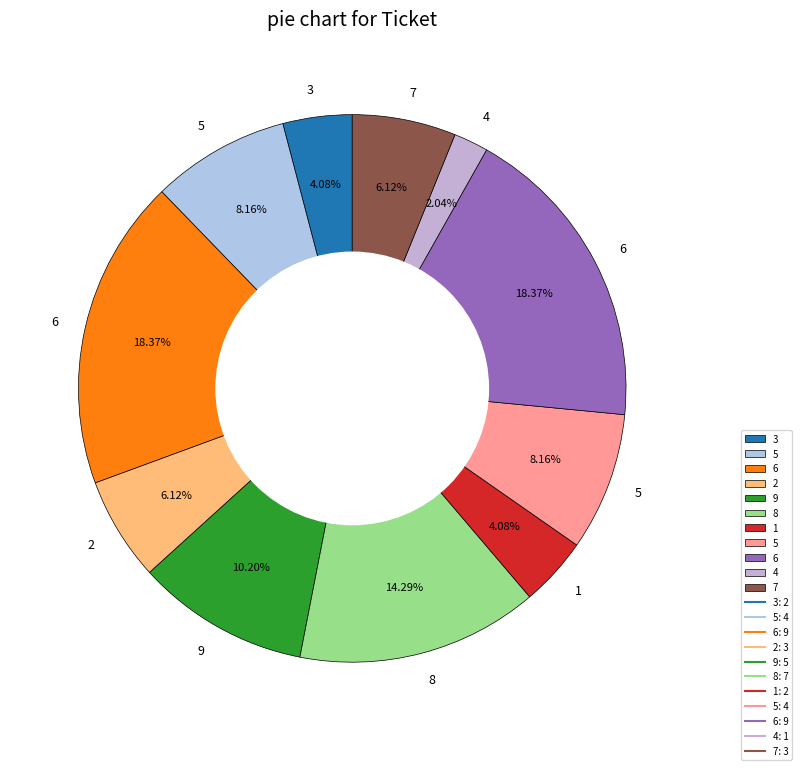

Count the number of slices in the pie.

11